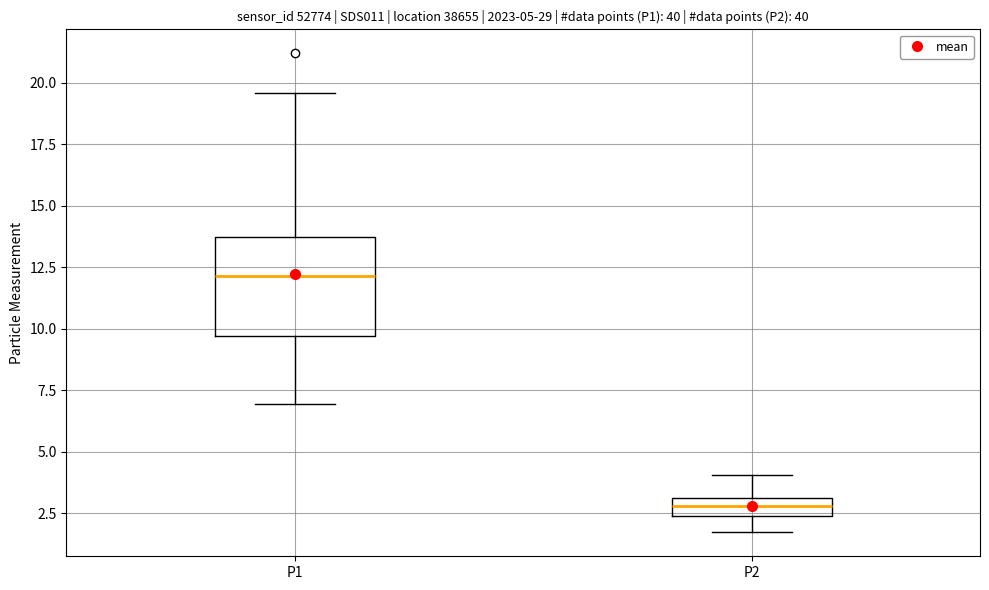

Comparing the boxes themselves (not the whiskers), which one is the tallest?

P1